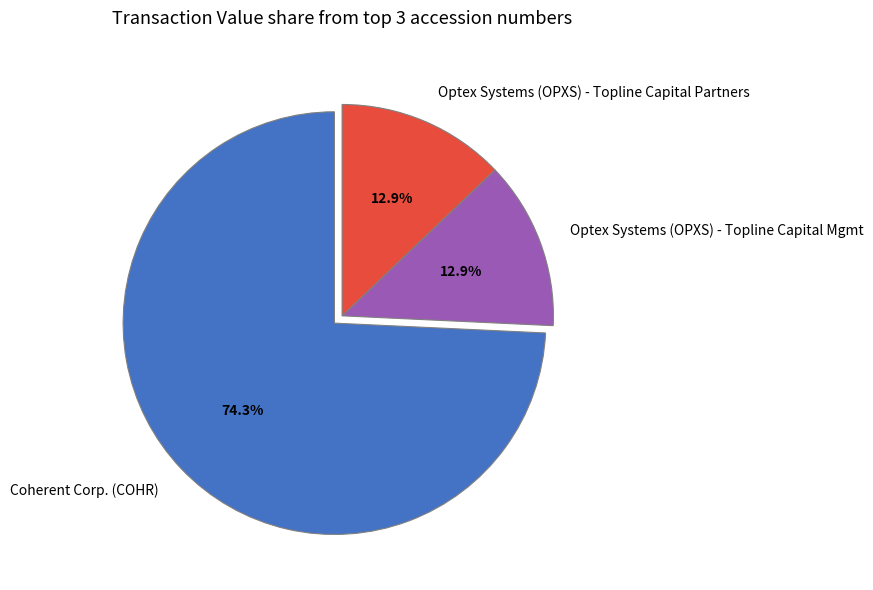

To the nearest percent, what is the difference between the largest and smallest slice percentages?

61%